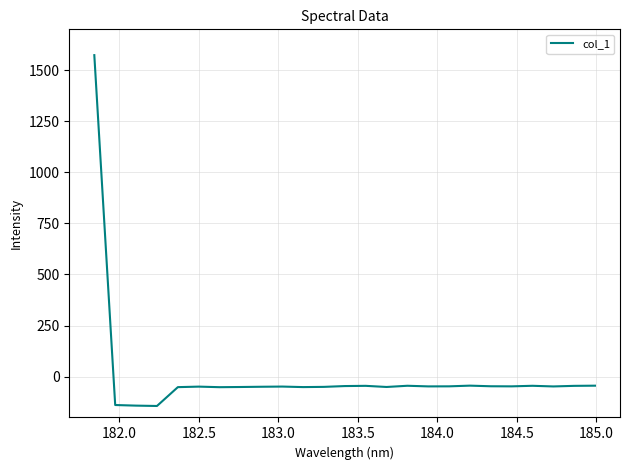

True or false: there are more than 0 points higher than both neighbors.

True